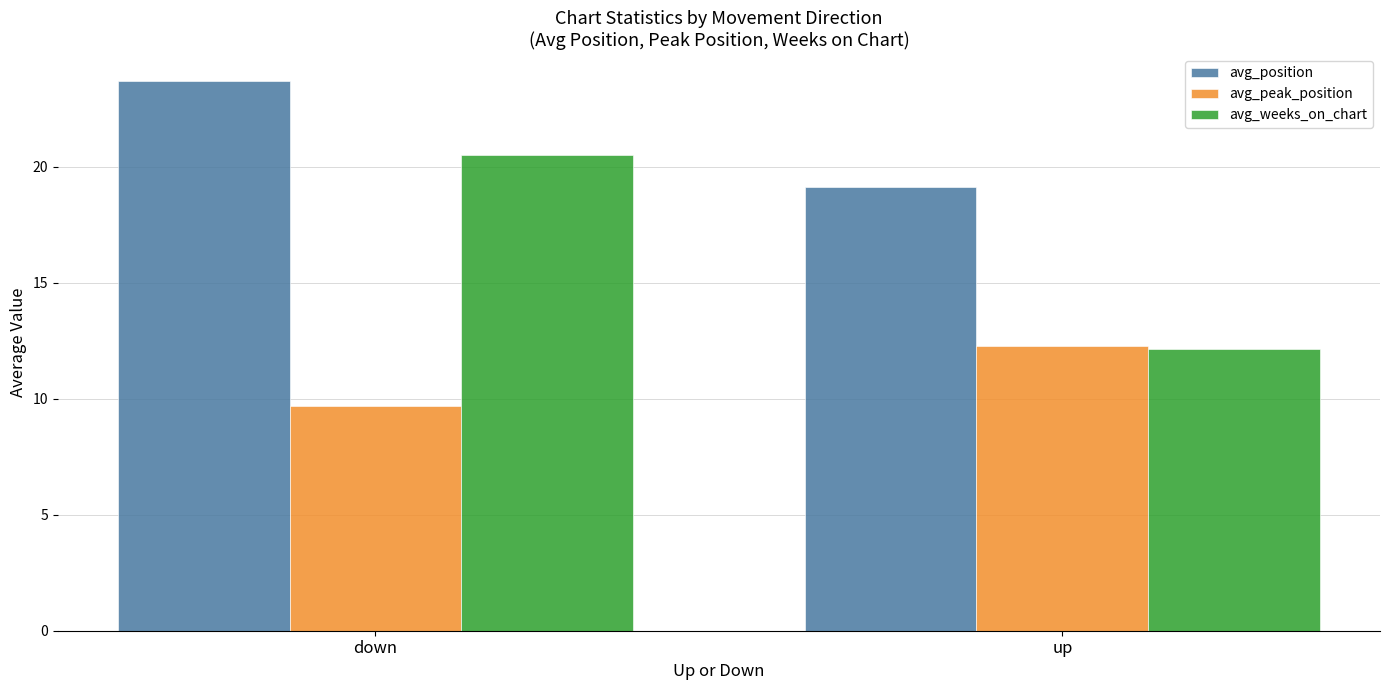

What is the value of the avg_weeks_on_chart bar at the 2nd from the left?

12.1